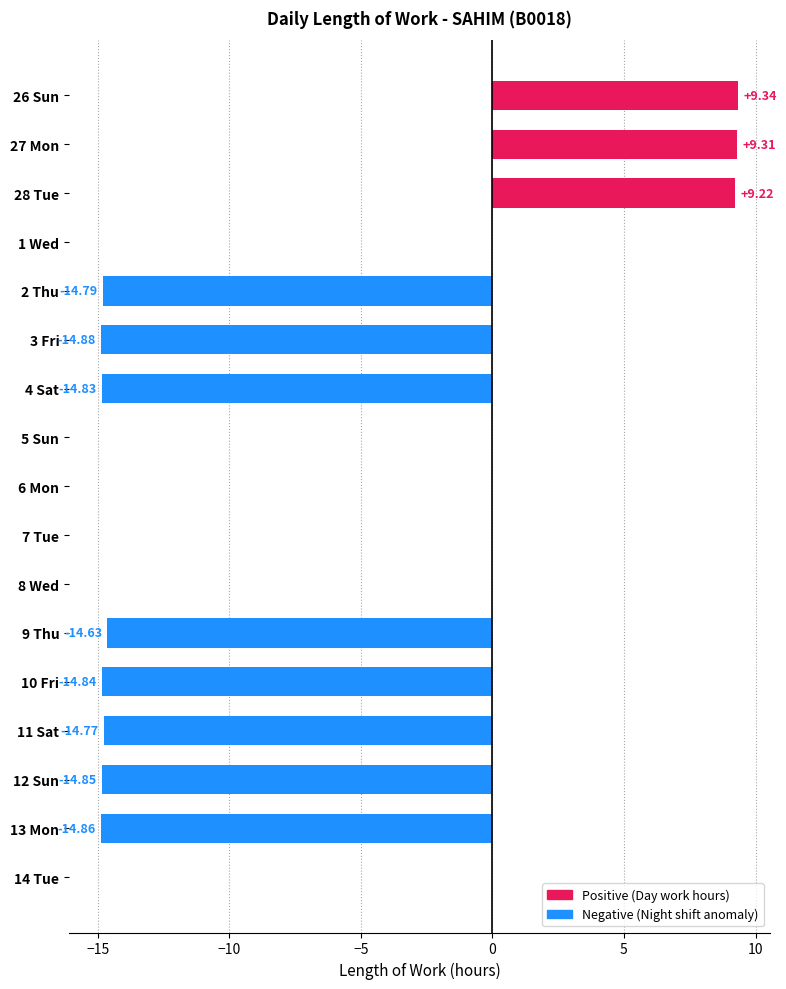

What is the sum of all values?

-90.6